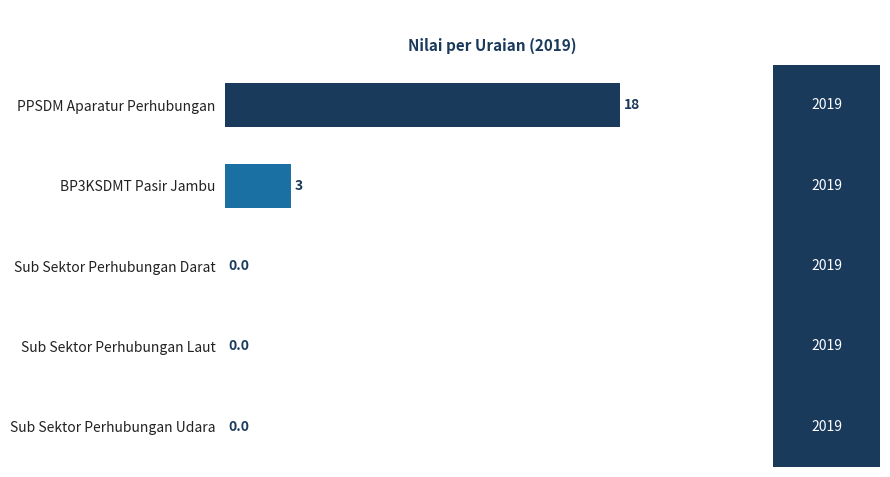

What is the sum of all values?

21